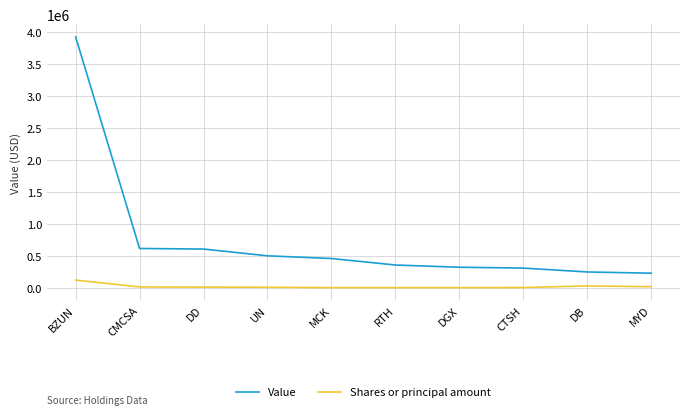

How many categories are shown in the chart?

10